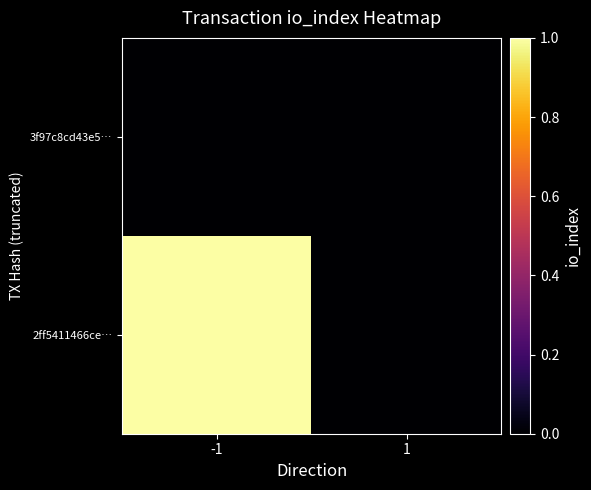

Which series changed the most between -1 and 1?

2ff5411466ce…